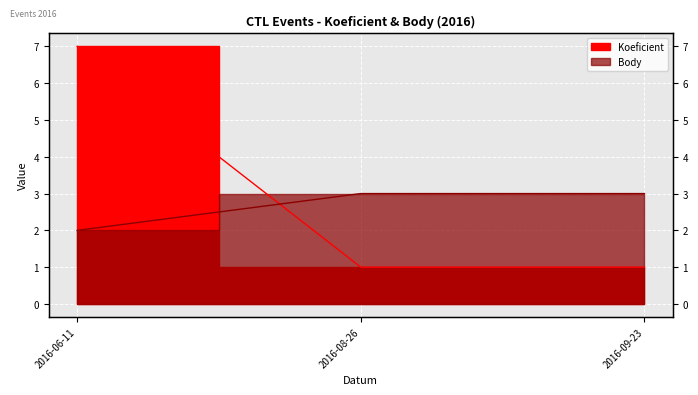

How many categories are shown in the chart?

3